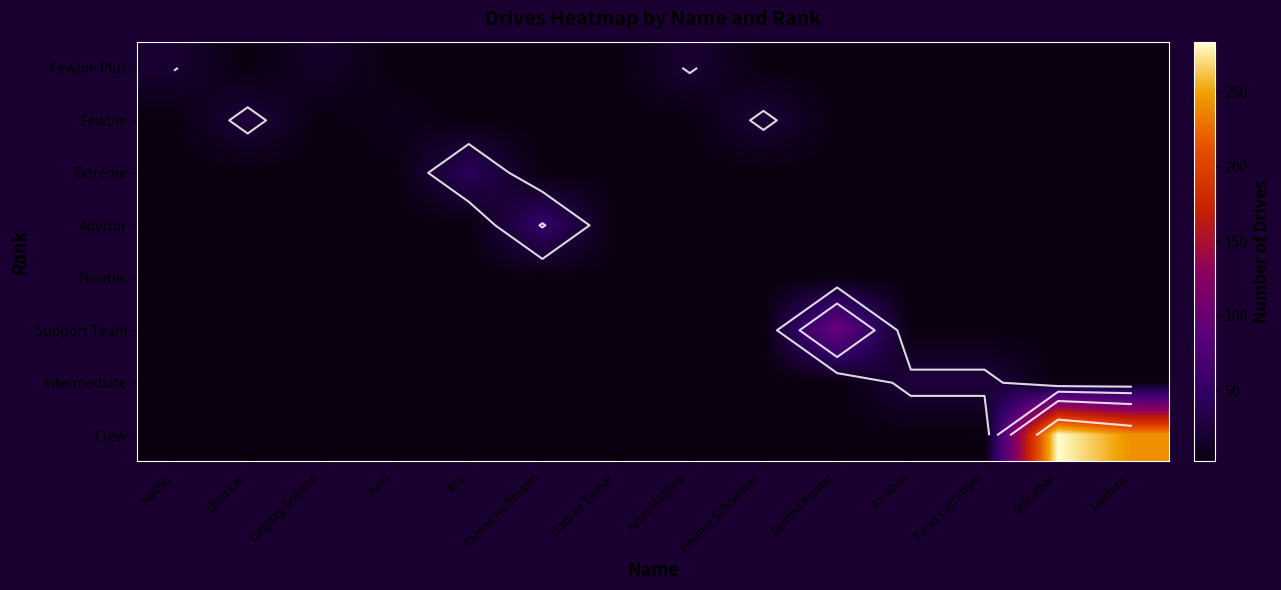

What is the minimum value for Crew?

2